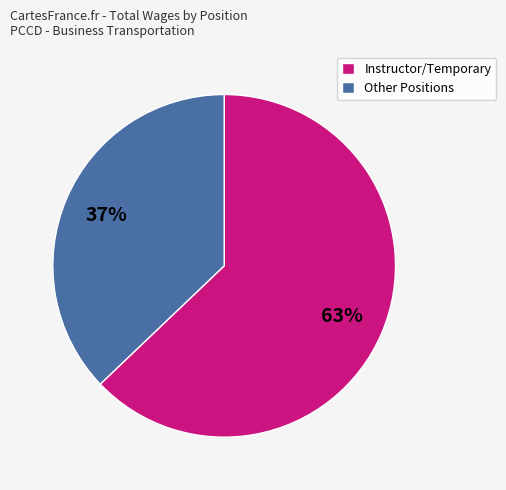

Which slice is the smallest?

Other Positions